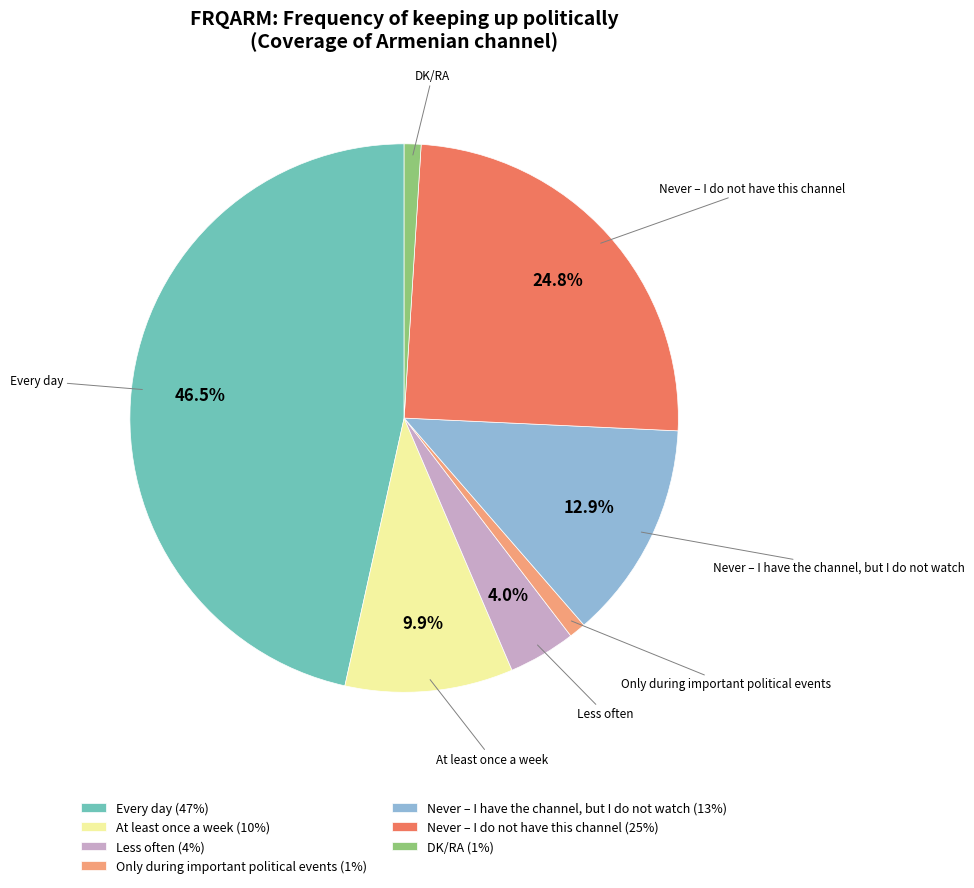

Does any single category account for the majority?

No